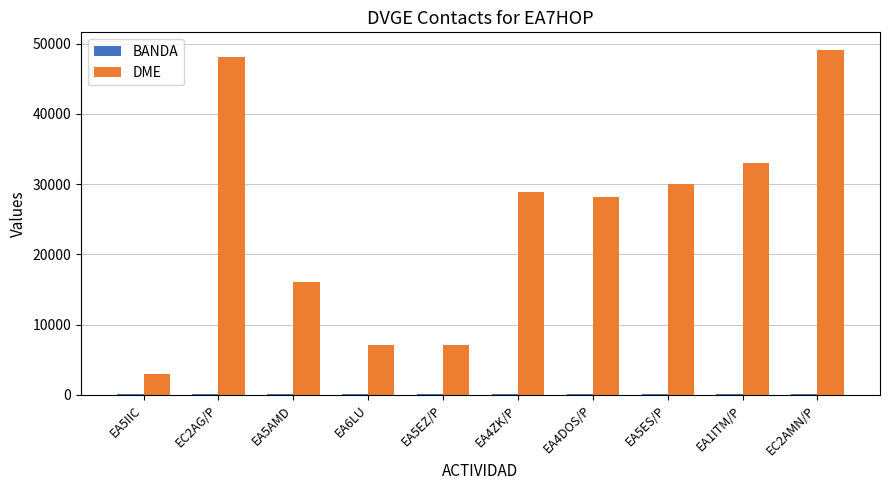

Which series has the largest total across all categories?

DME